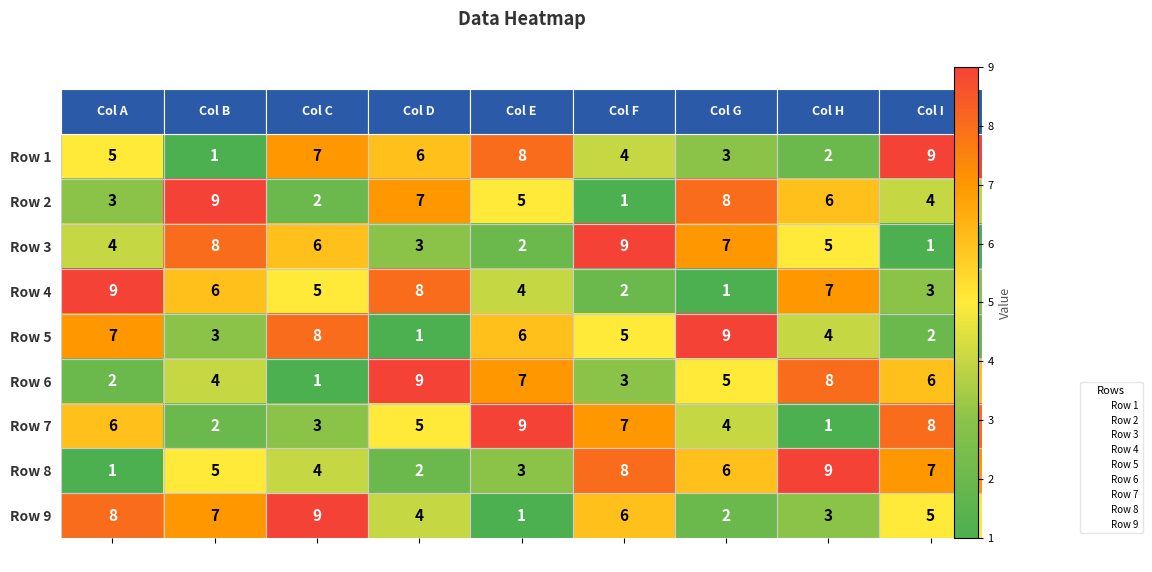

List the labels in order of Row 6 value, smallest first.

Col C, Col A, Col F, Col B, Col G, Col I, Col E, Col H, Col D